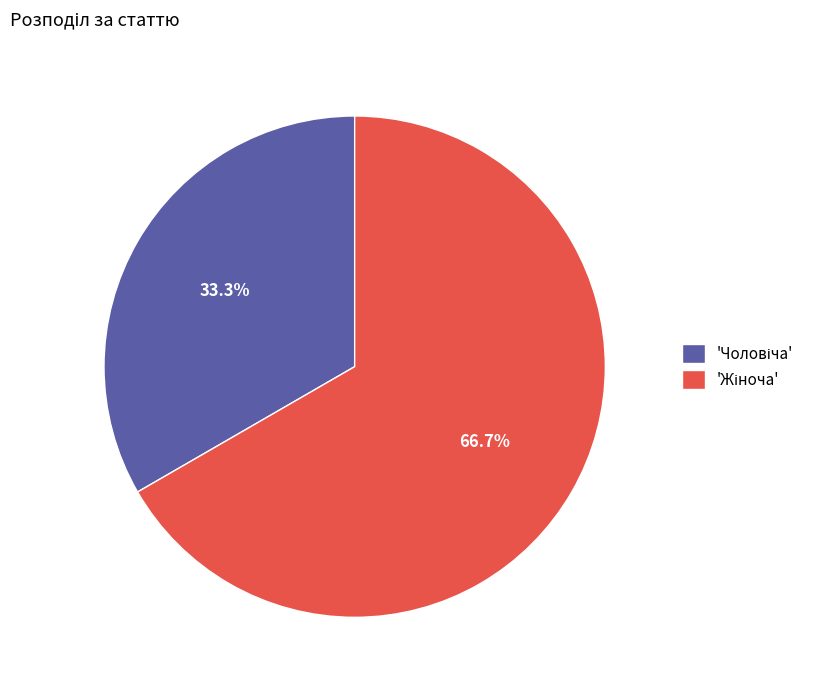

How many slices are in this pie chart?

2